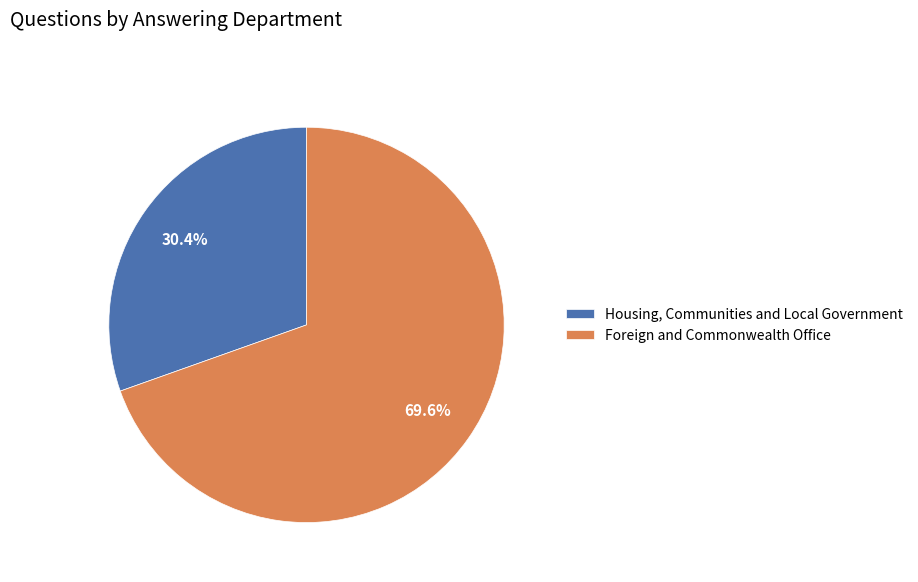

What percentage is the Housing, Communities and Local Government slice, to the nearest percent?

30%